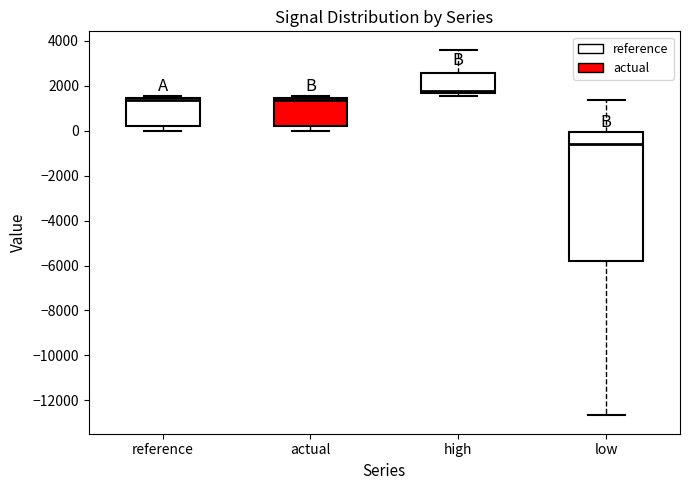

Reading left to right, transcribe this box plot: for each box, give where its median line is, the range the box spans, and where its two whiskers end, as read against the y-axis. The values are not printed on the chart, so give them approximately, as read against the axis.

reference: median 1400 (just below the box's upper edge), box 200 to 1400, whiskers 0 to 1600
actual: median 1400 (just below the box's upper edge), box 200 to 1400, whiskers 0 to 1600
high: median 1800, box 1600 to 2600, whiskers 1600 (just below the box's lower edge) to 3600
low: median -600, box -5800 to 0, whiskers -12600 to 1400